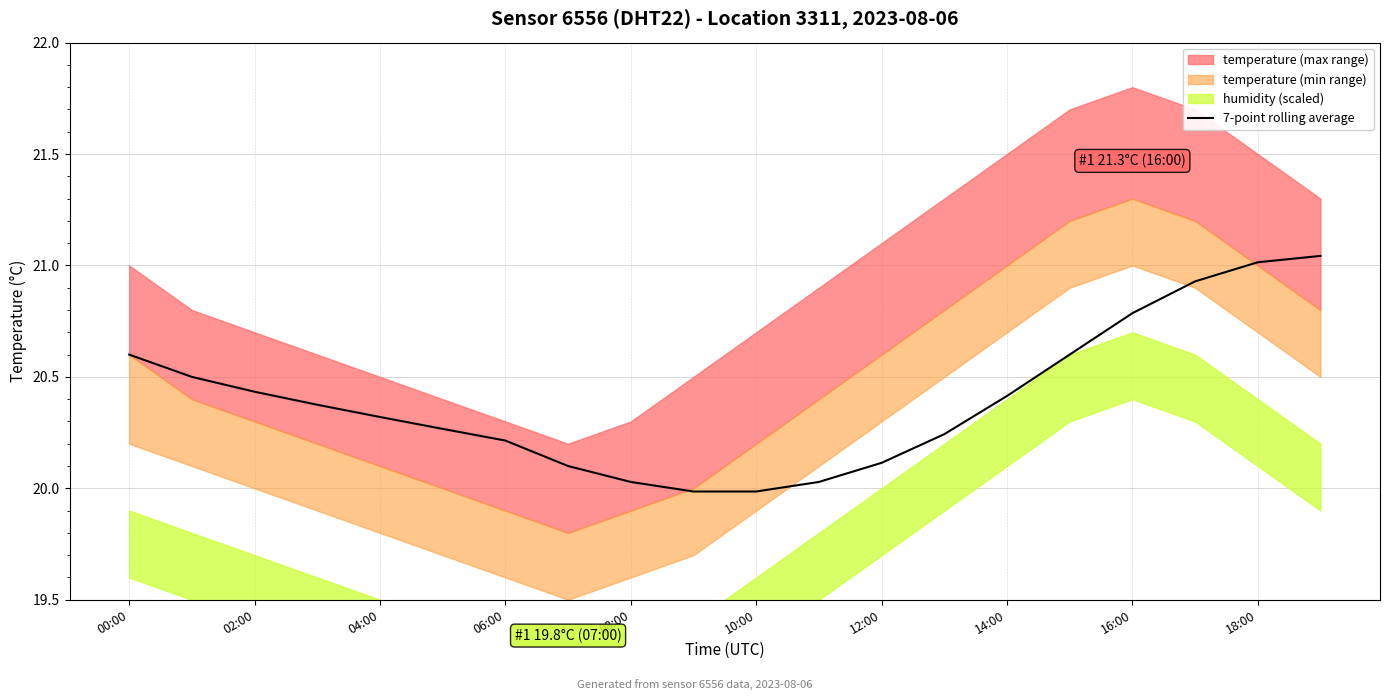

Count the number of values greater than 20.

18